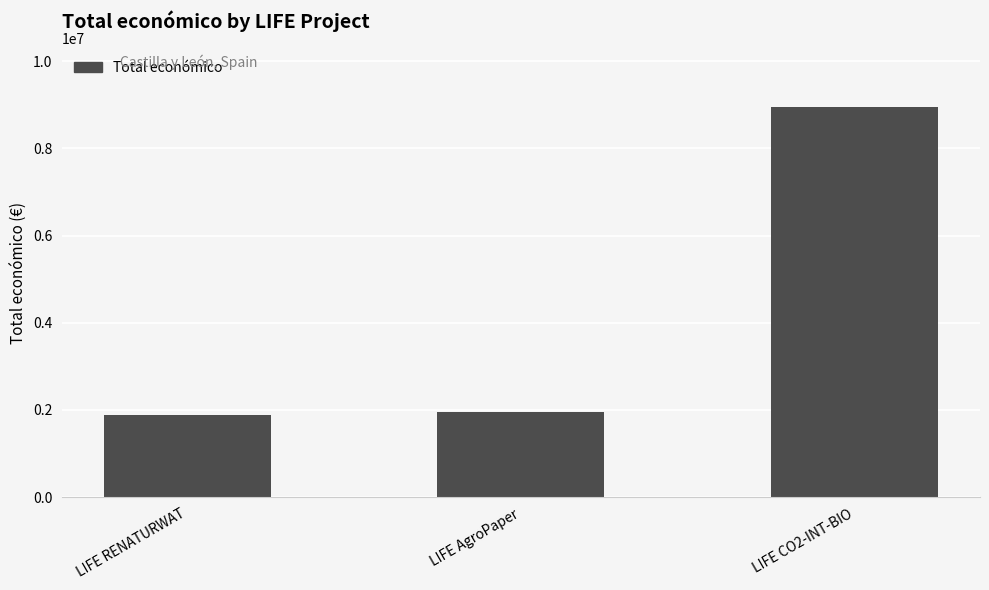

At which category does the chart reach its peak across all series?

LIFE CO2-INT-BIO